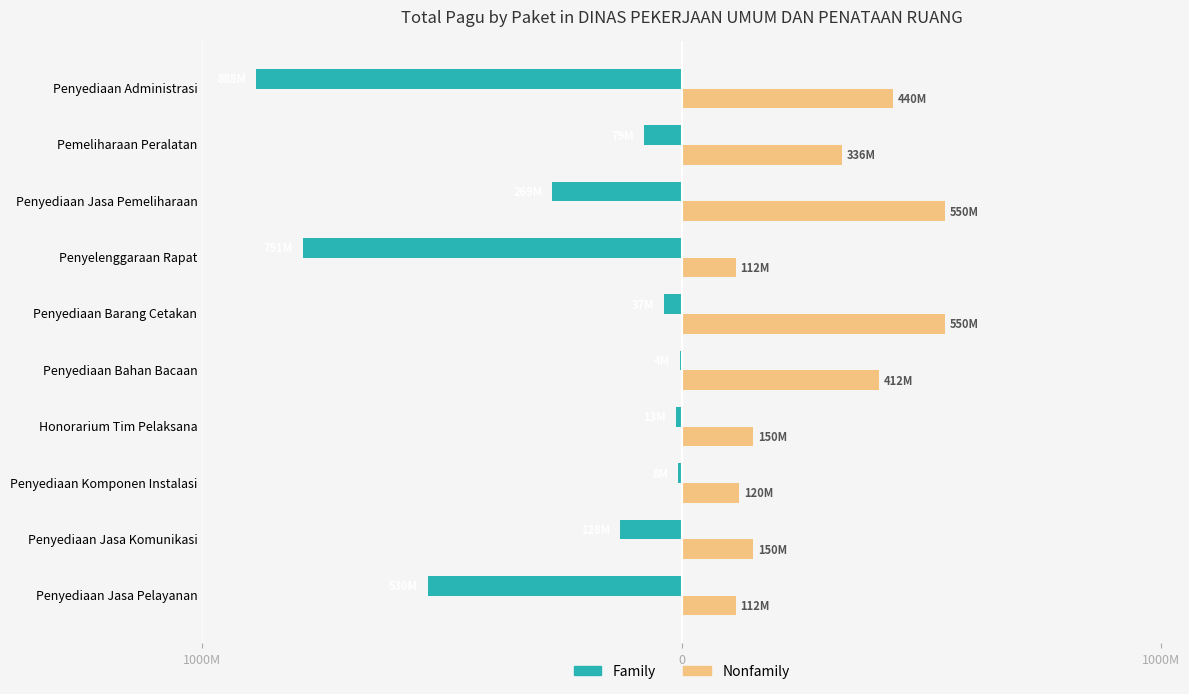

What are all the series names shown in the legend?

Family, Nonfamily